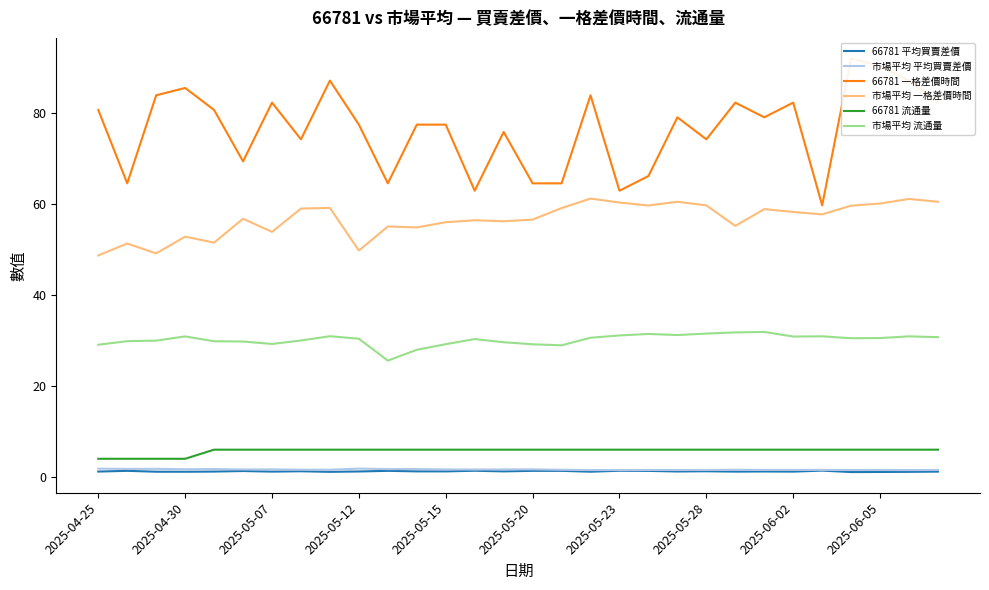

What is the maximum value for 市場平均 流通量?

31.9